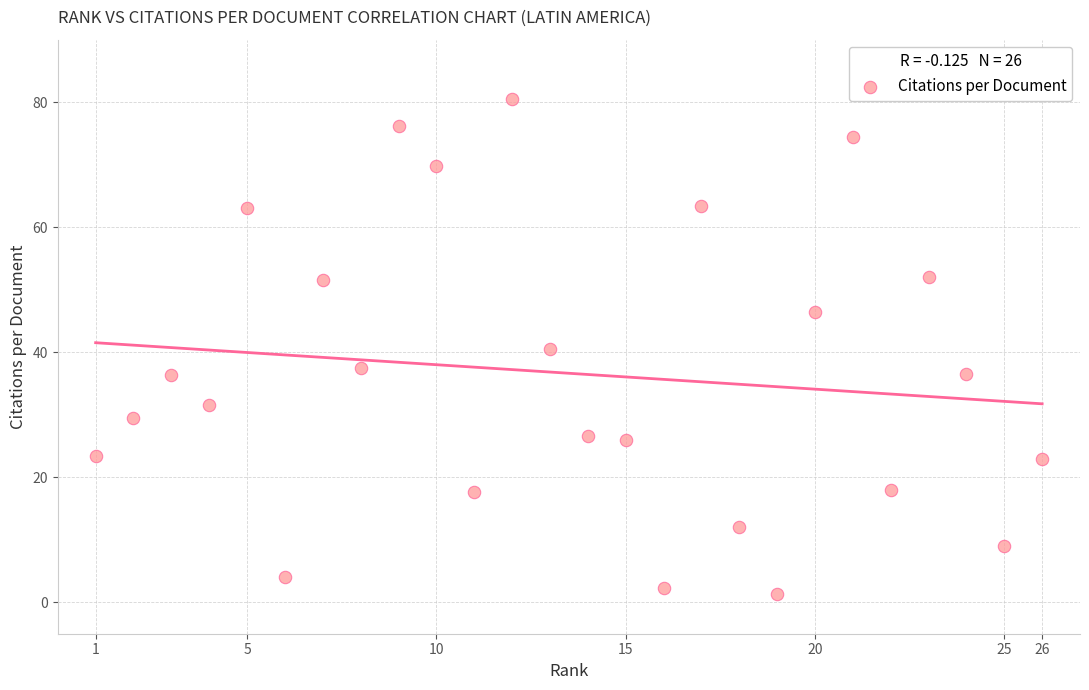

What is the range of X values (max minus min)?

25.0